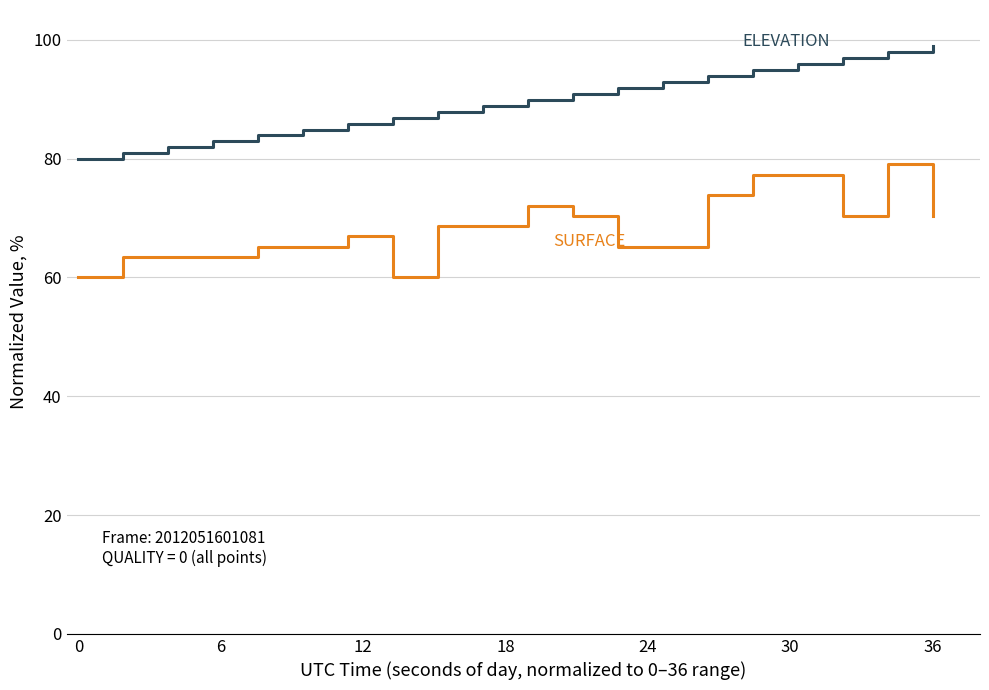

What is the smallest value displayed?

60.0